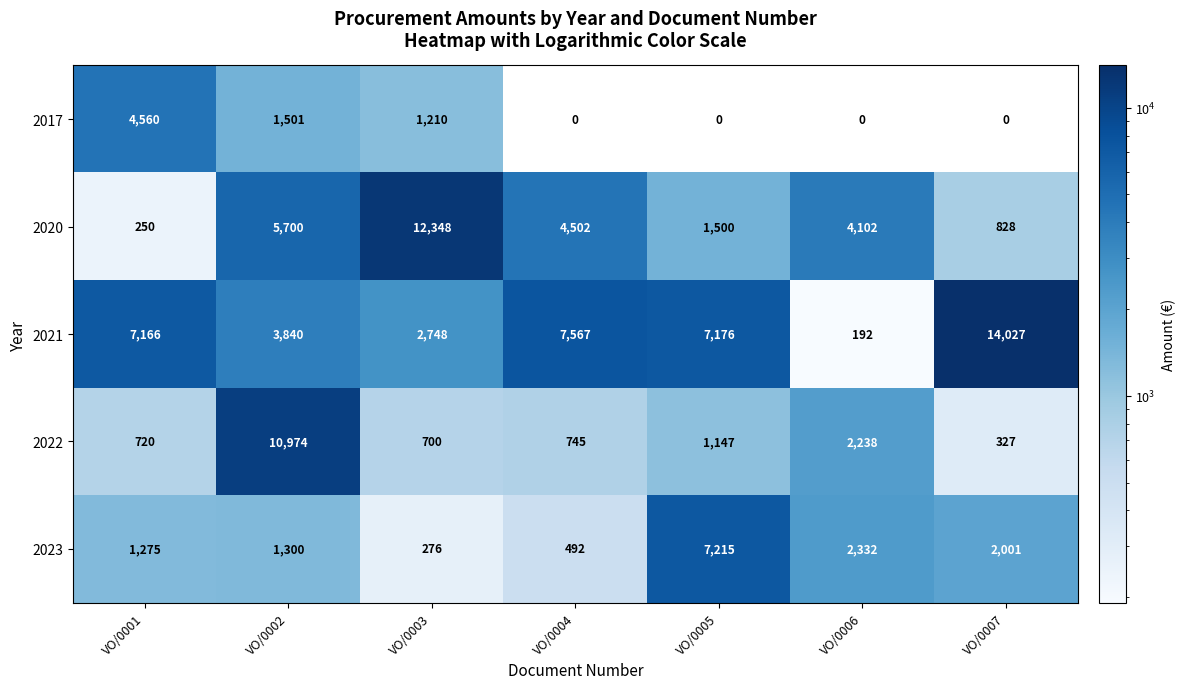

Which series changed the most between VO/0001 and VO/0005?

2023